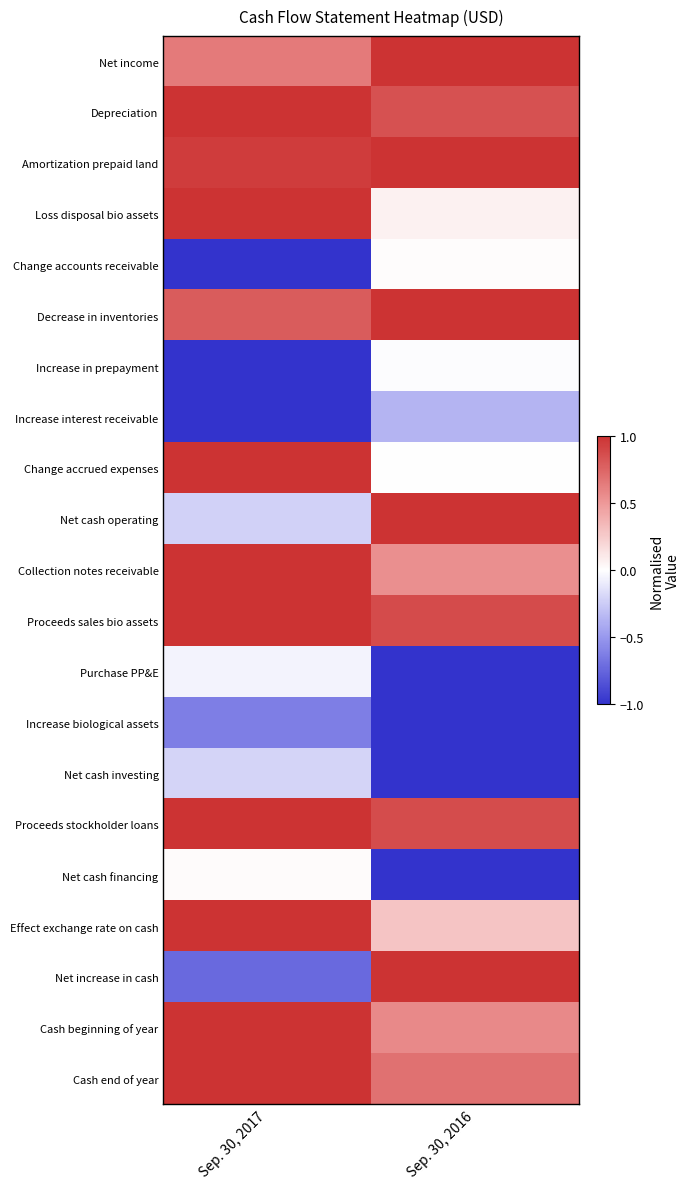

What is the spread (max minus min) of values at Sep. 30, 2017?

2.0